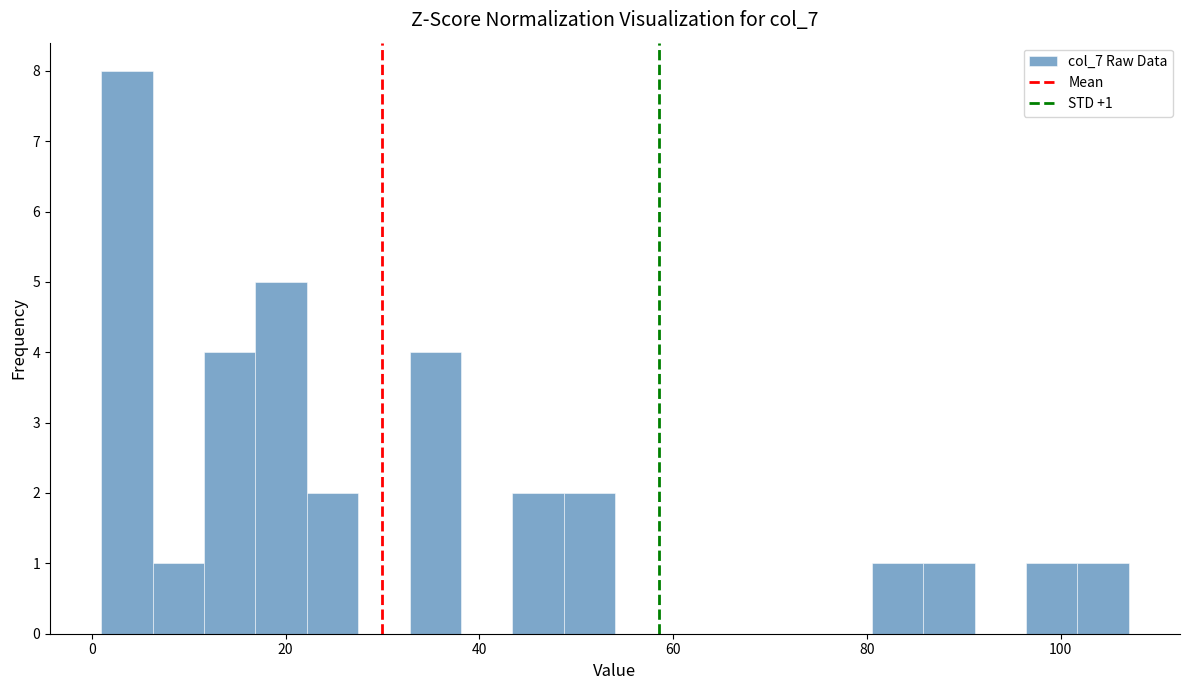

Read against the x-axis, roughly where is the centre of the tallest bar?

4